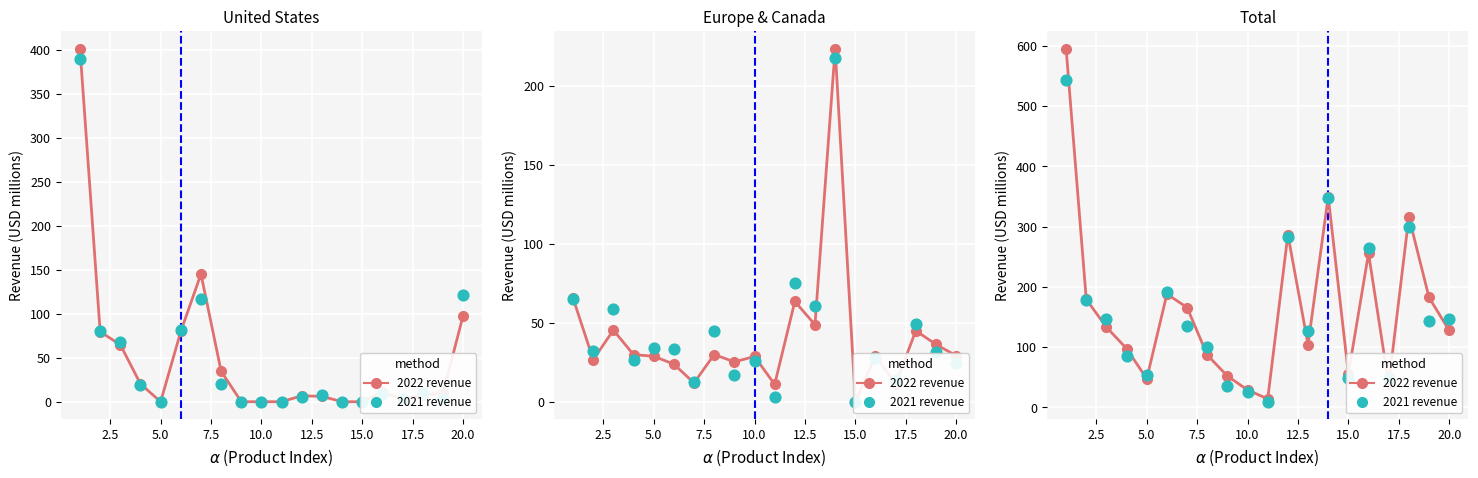

At how many categories does at least one series exceed 302?

3